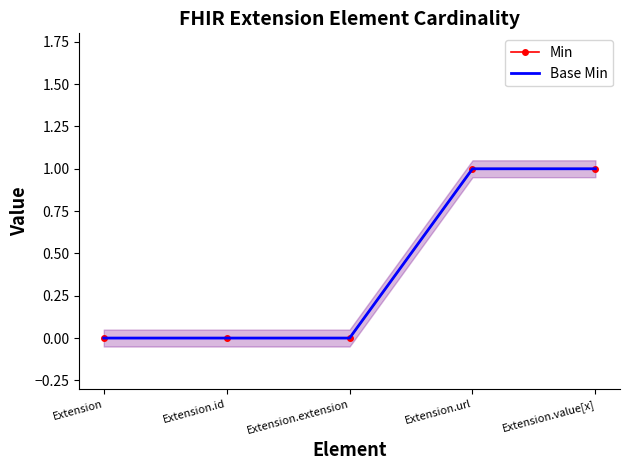

What is the value of the Min point at the 4th from the left?

1